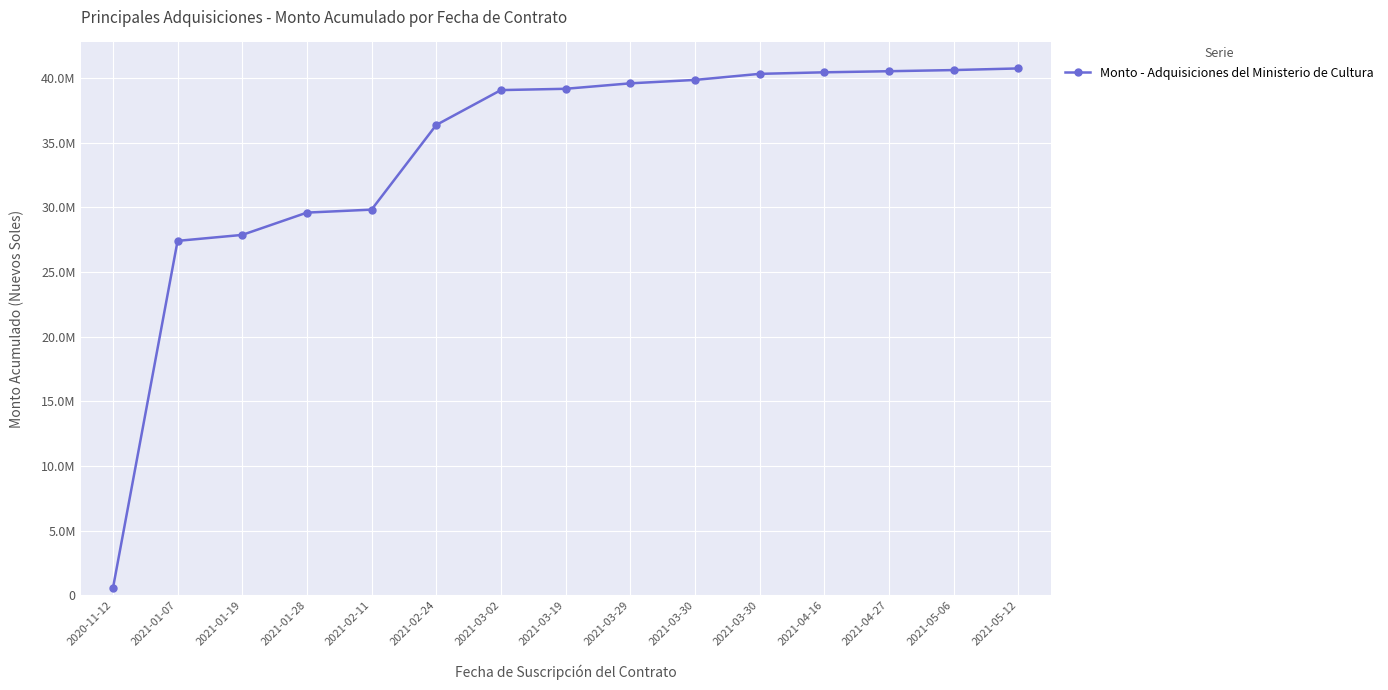

At which label is the value closest to 20644986?

2021-01-07